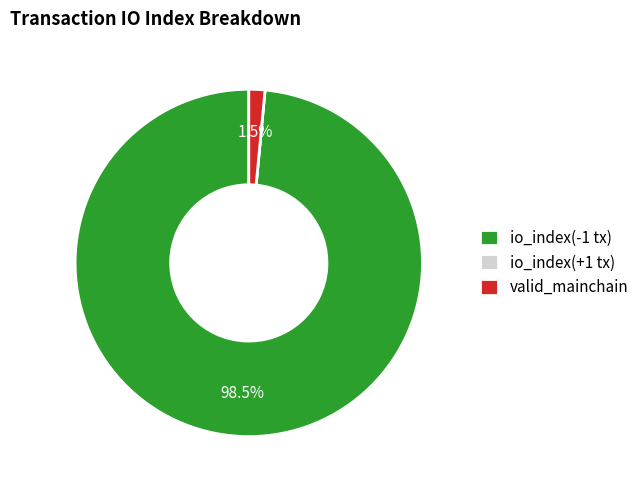

To the nearest percent, what is the average slice percentage?

33%